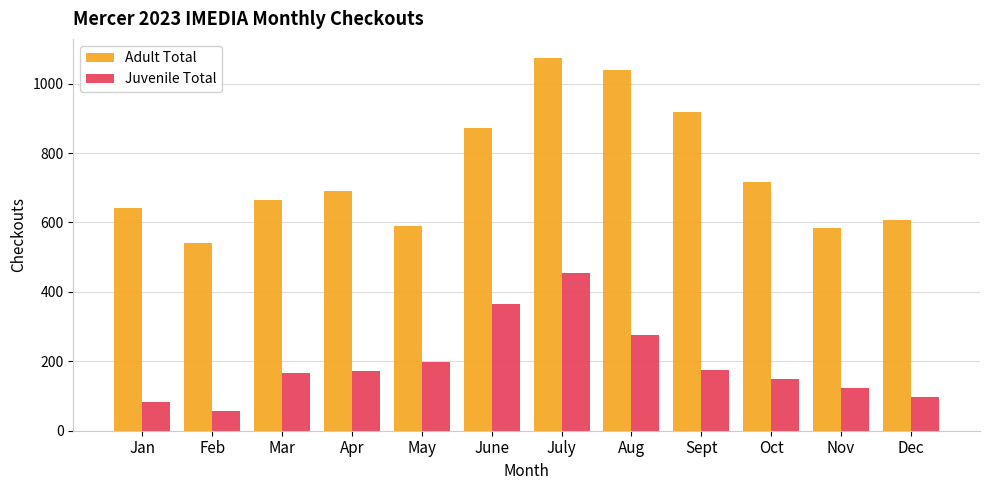

At which category is the sum across all series the highest?

July